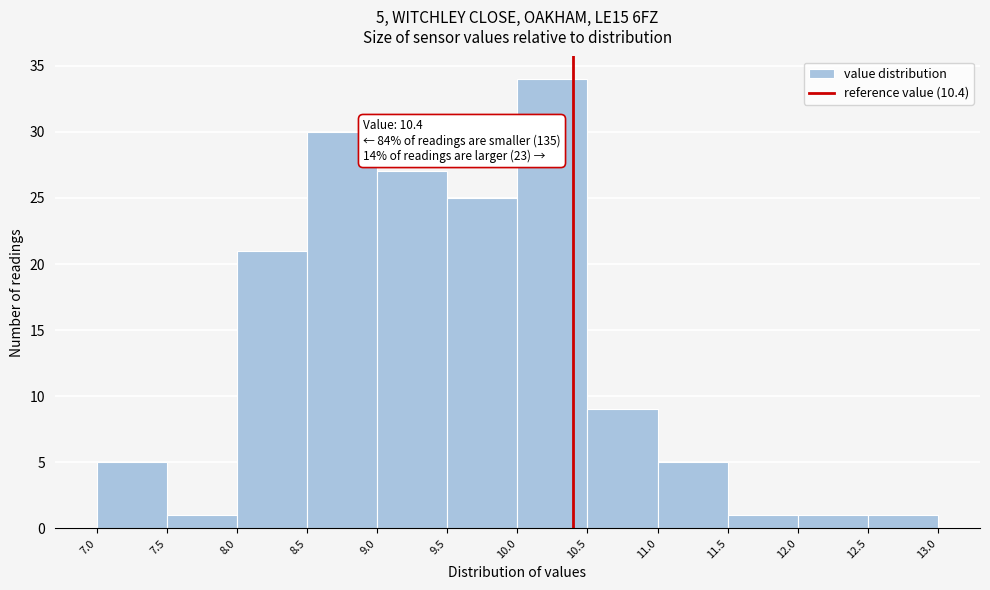

Over which range of the x-axis is the bar tallest?

10.0 to 10.5